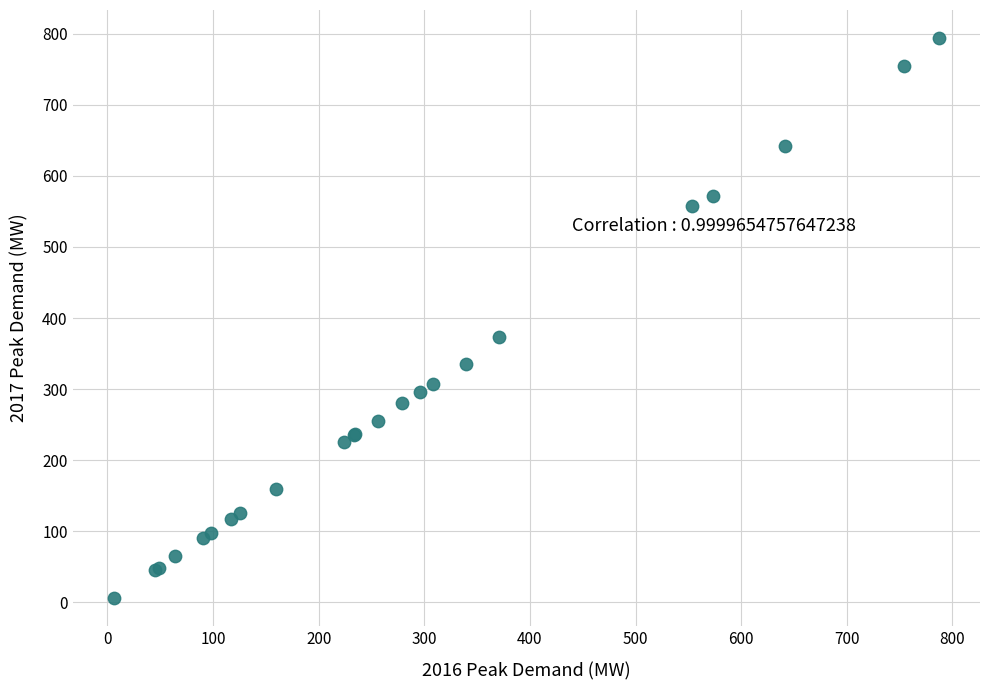

What Y value in the scatter plot is closest to 400?

374